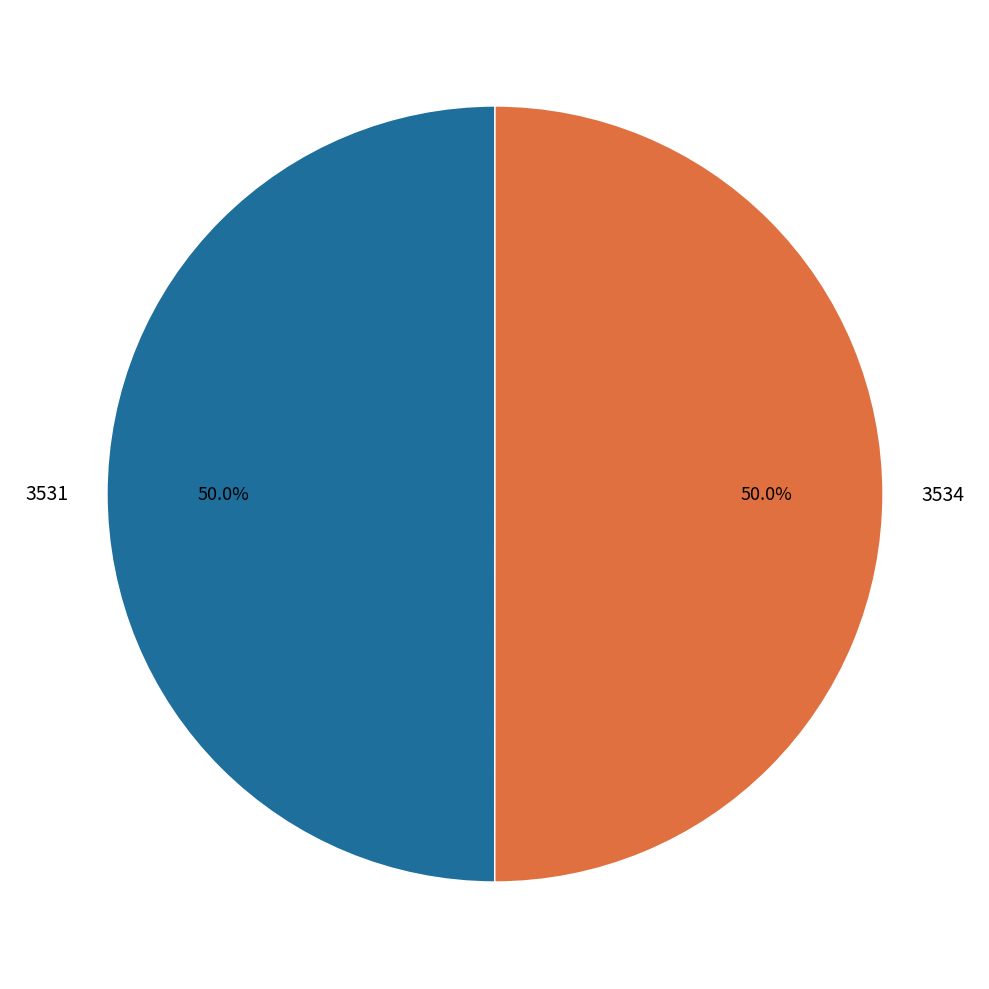

Combined, what portion of the pie is 3534 and 3531?

100.0%